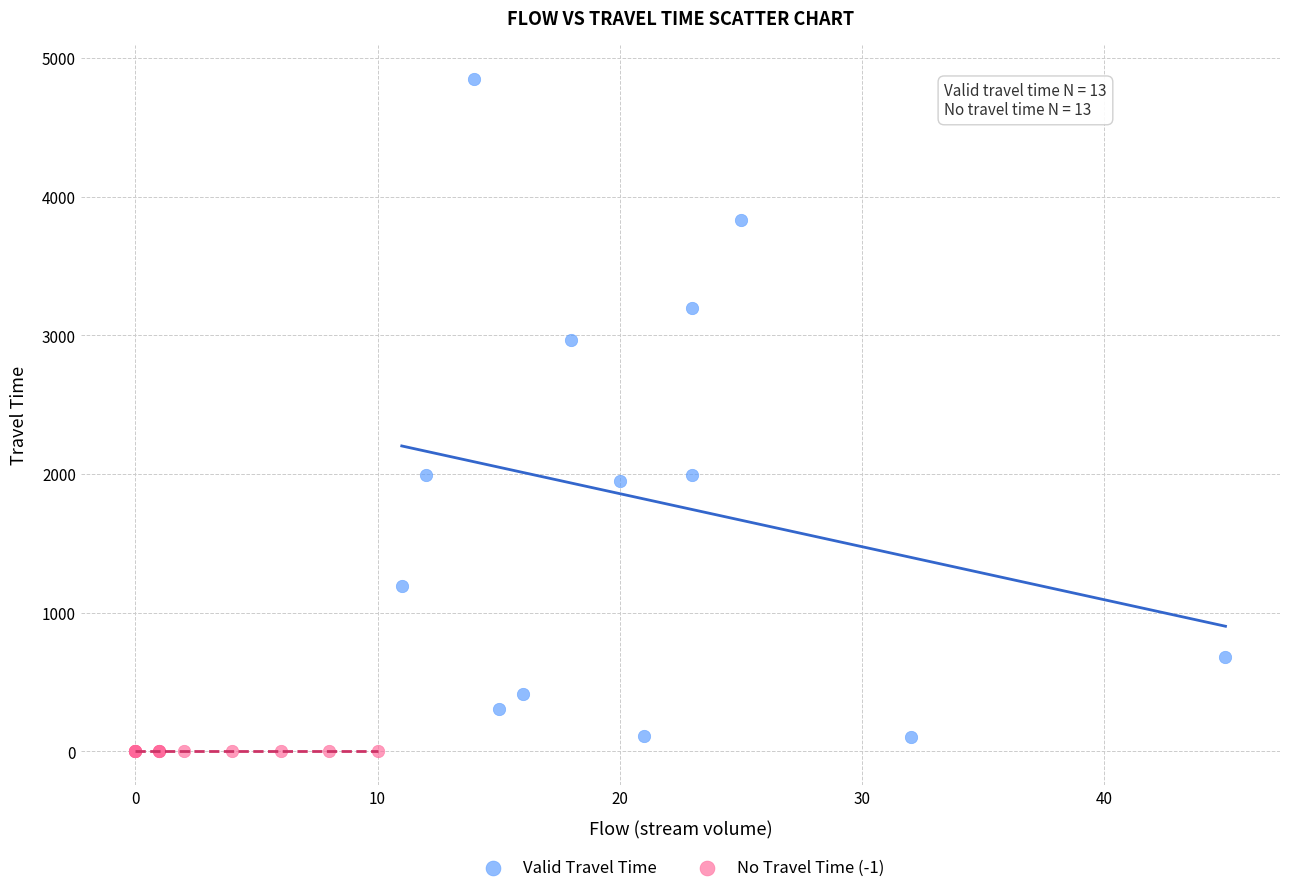

Which series contains the highest Y value?

Valid Travel Time